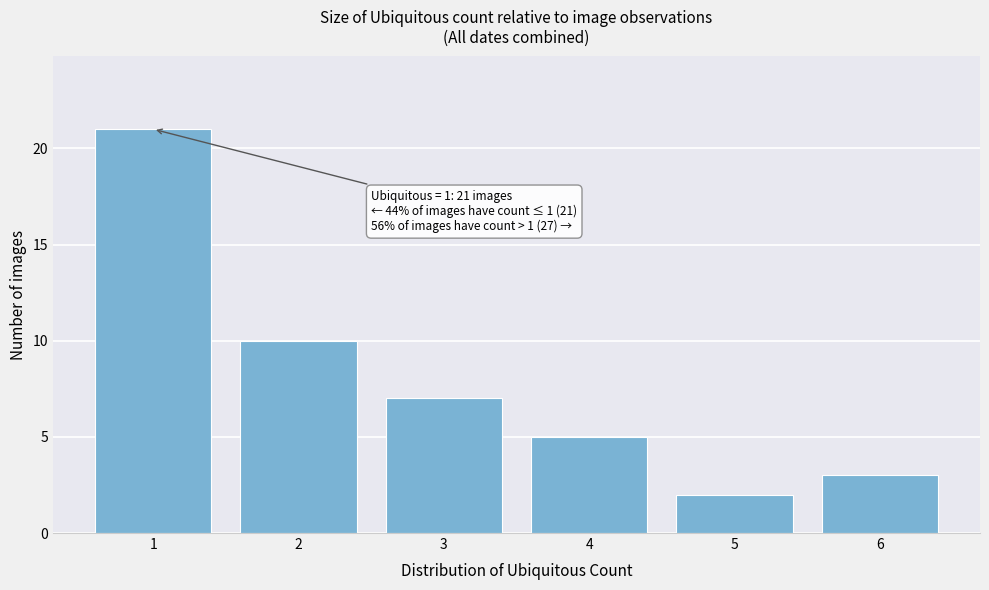

Reading left to right, transcribe all the data shown in this chart.

1=21	2=10	3=7	4=5	5=2	6=3